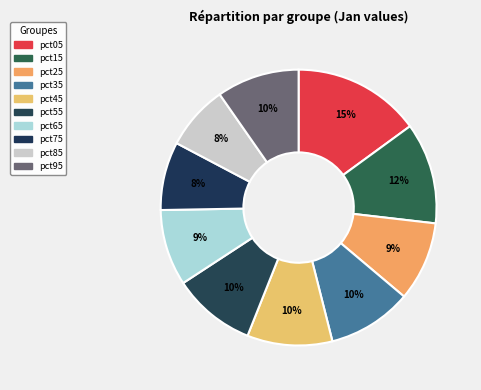

To the nearest percent, what percentage of the pie is pct05?

15%